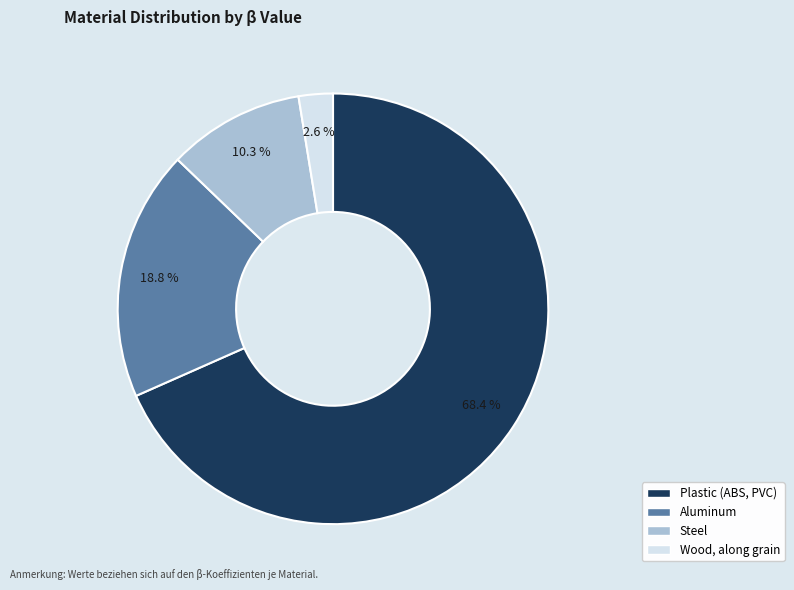

To the nearest percent, what is the combined percentage of Plastic (ABS, PVC) and Wood, along grain?

71%